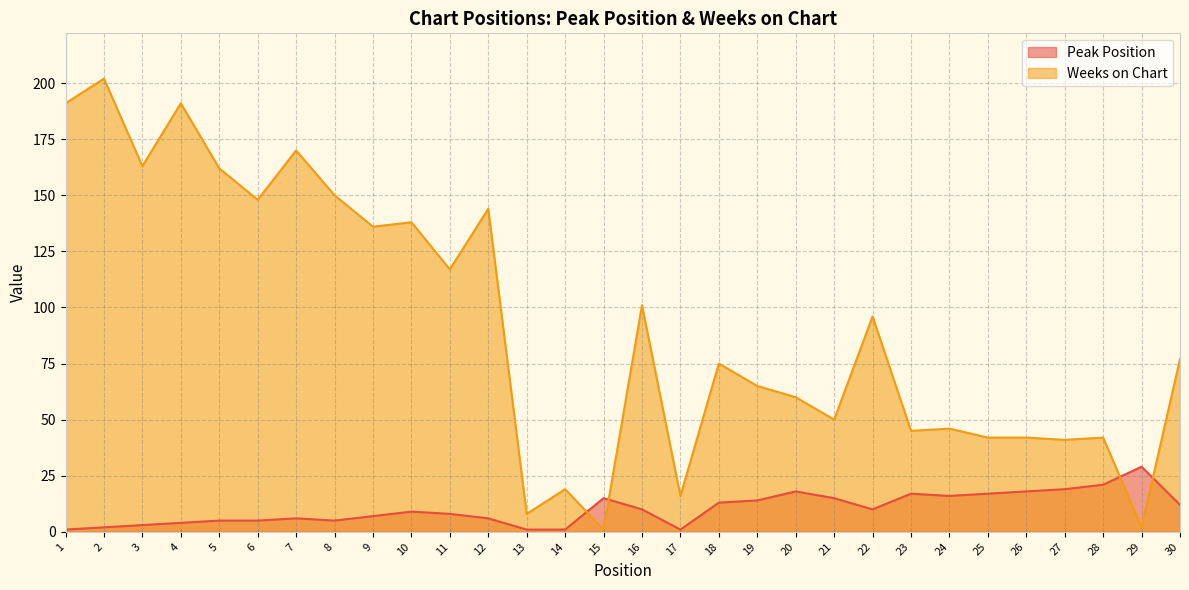

Does the chart display data point markers on the line(s)?

No